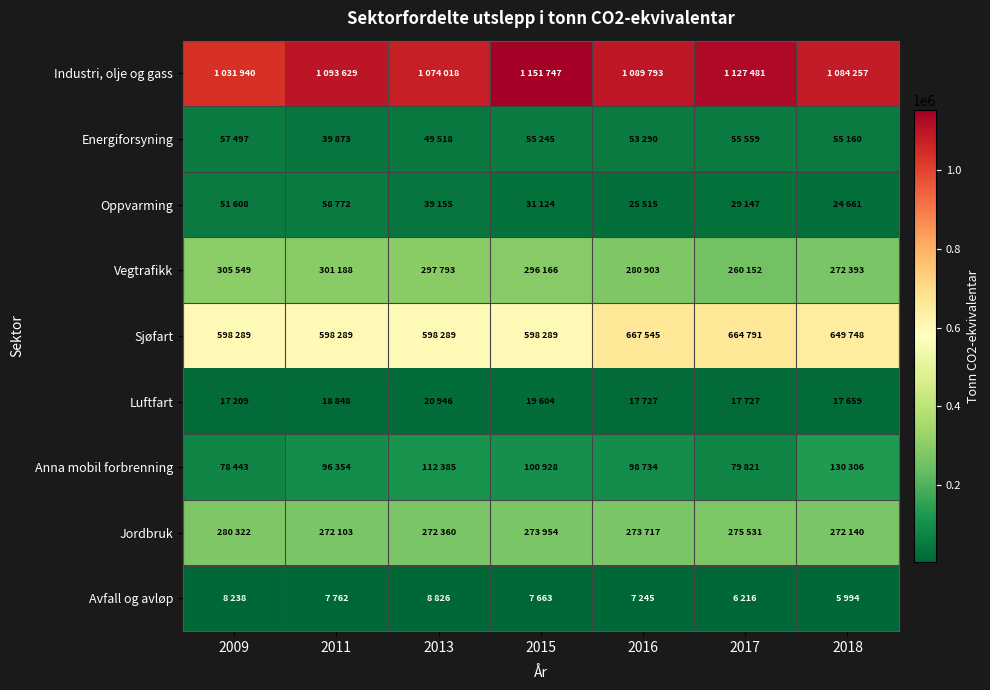

At 2017, list the series in order from smallest to largest.

Avfall og avløp, Luftfart, Oppvarming, Energiforsyning, Anna mobil forbrenning, Vegtrafikk, Jordbruk, Sjøfart, Industri, olje og gass